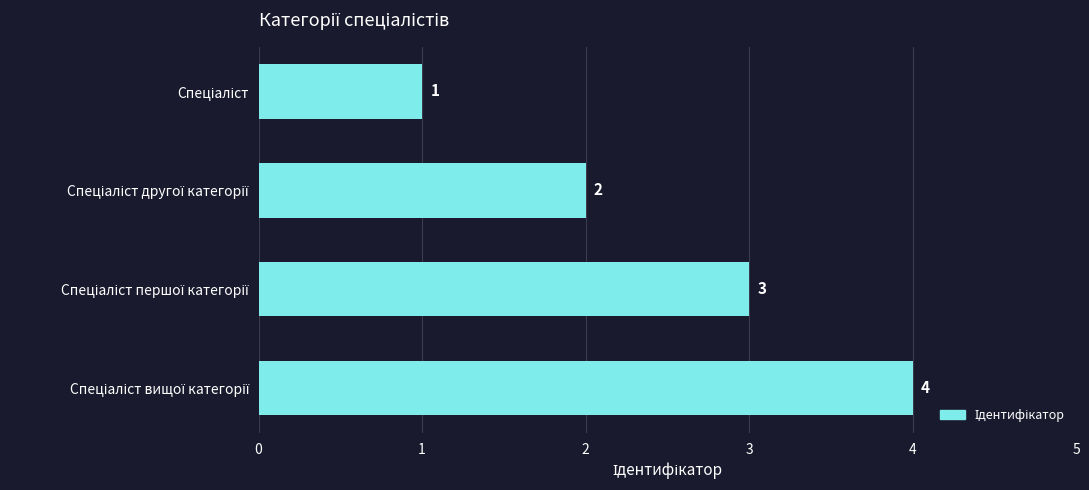

How many values are below 3?

2